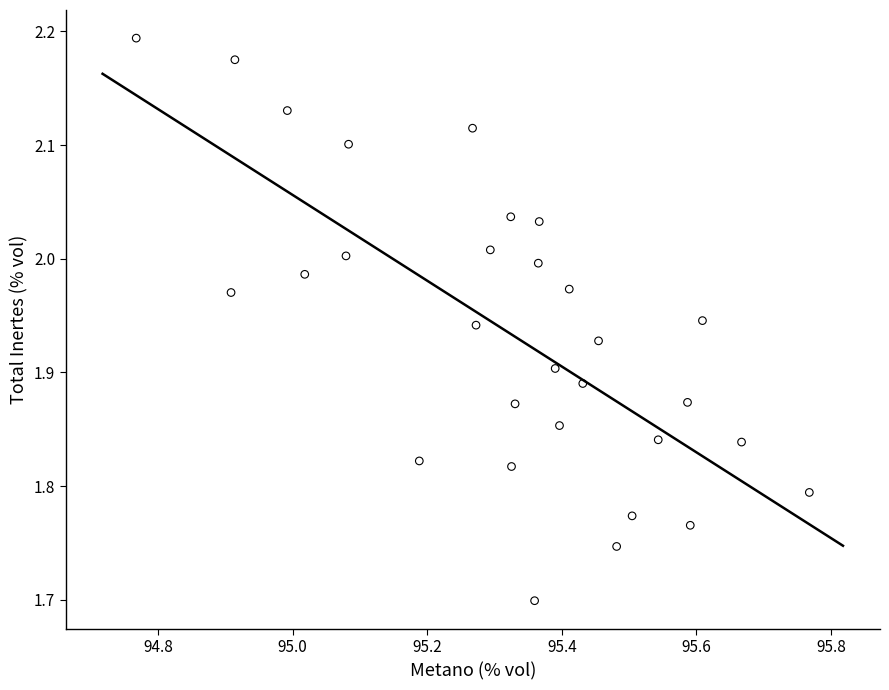

What is the range of X values (max minus min)?

1.0